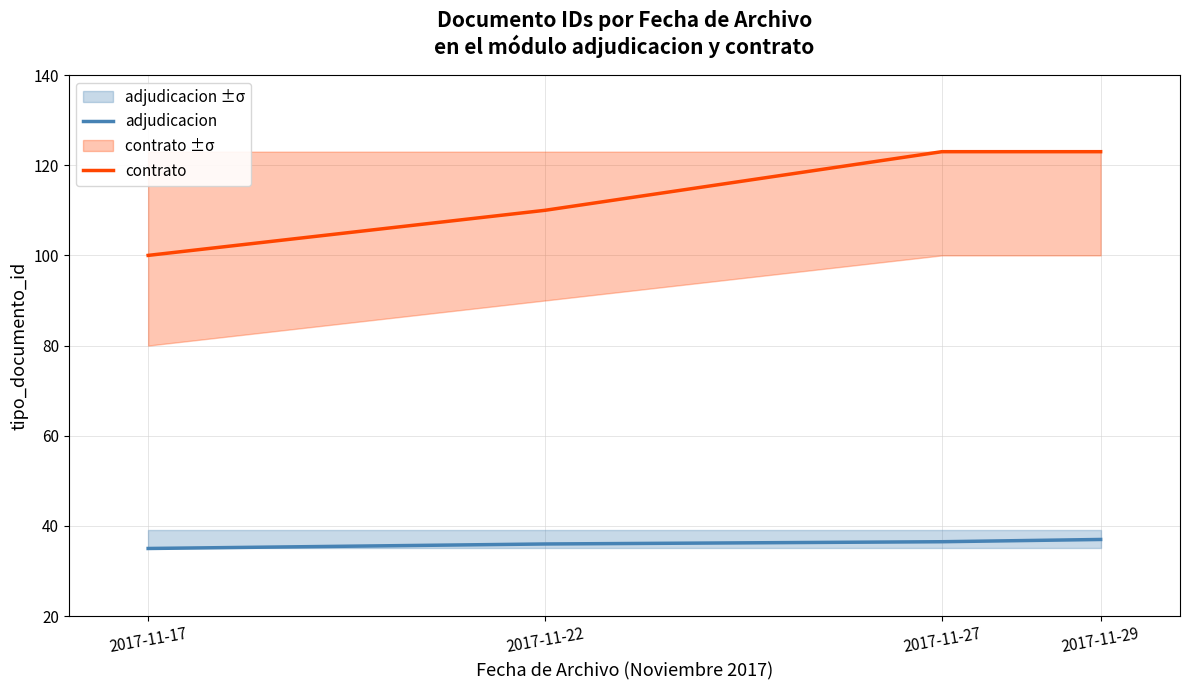

Is it true that contrato equals 164.2 at 2017-11-27?

False